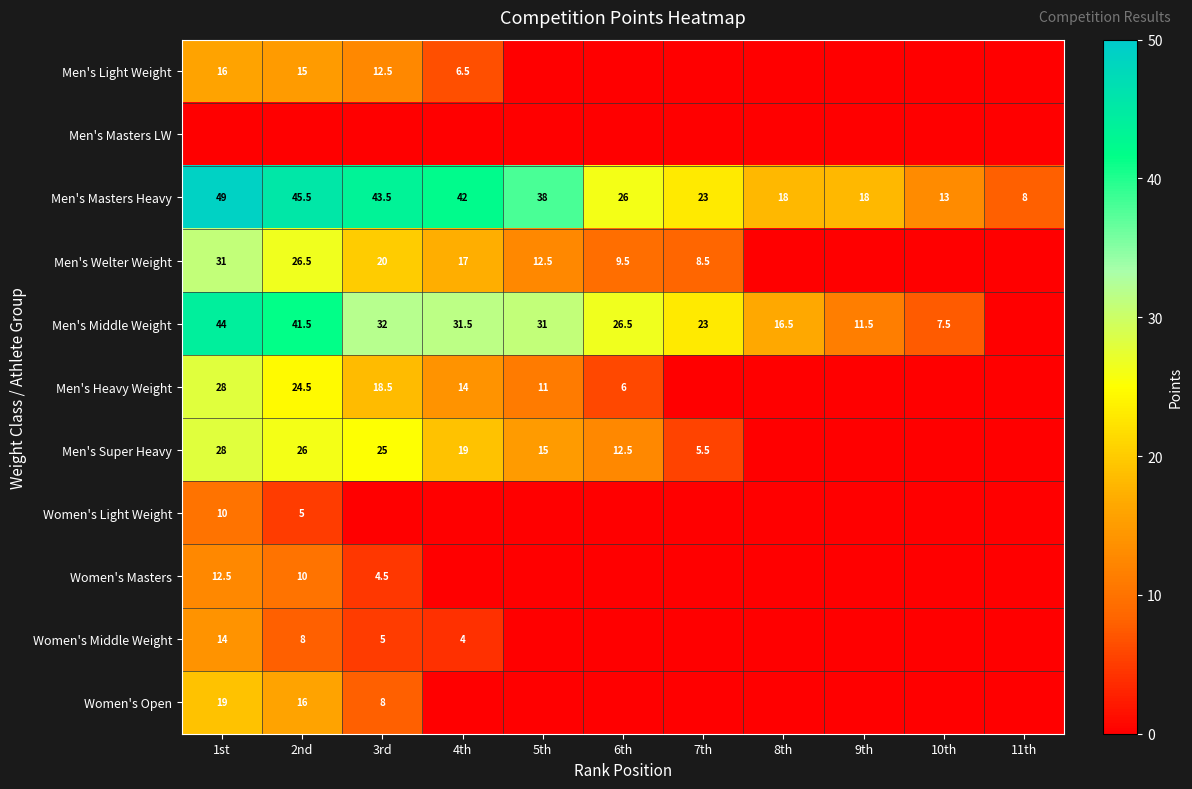

True or false: Men's Middle Weight has a value of 6.4 at 3rd.

False